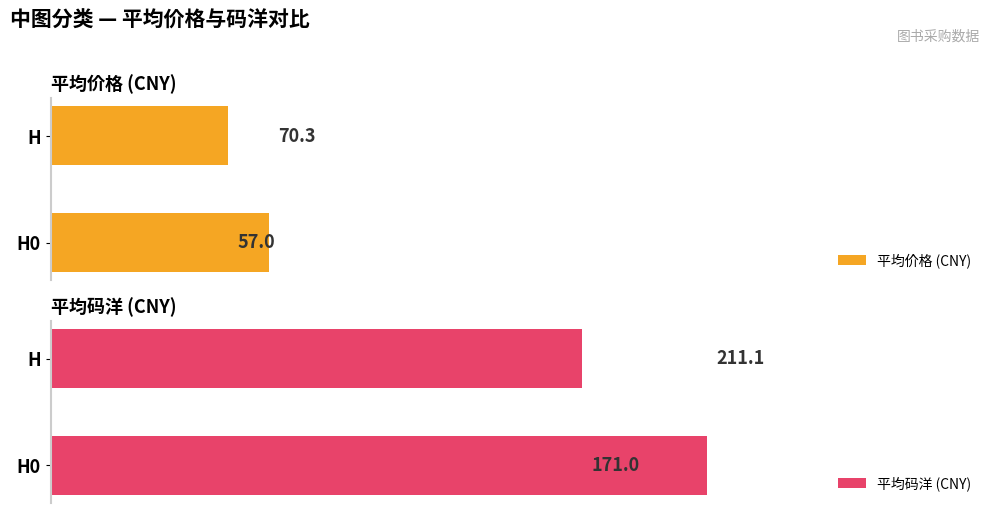

What is the greatest value displayed?

211.1